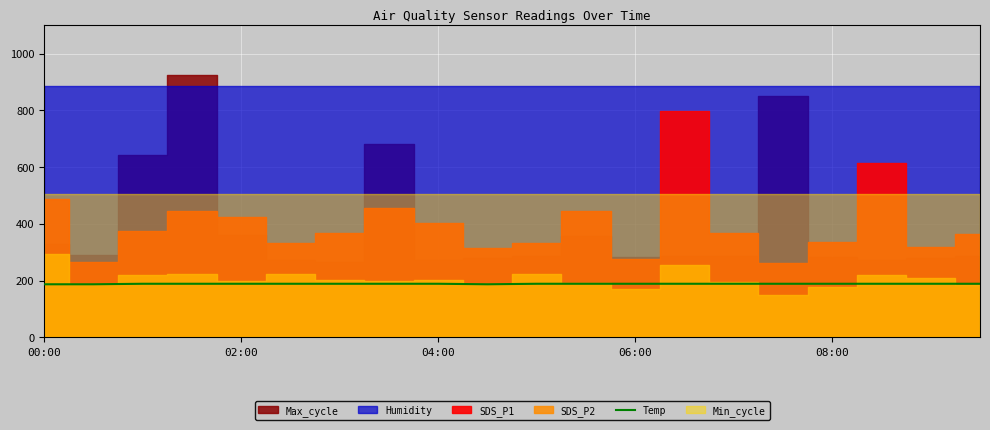

The value of Temp at 02:00 is 76.7. True or false?

False